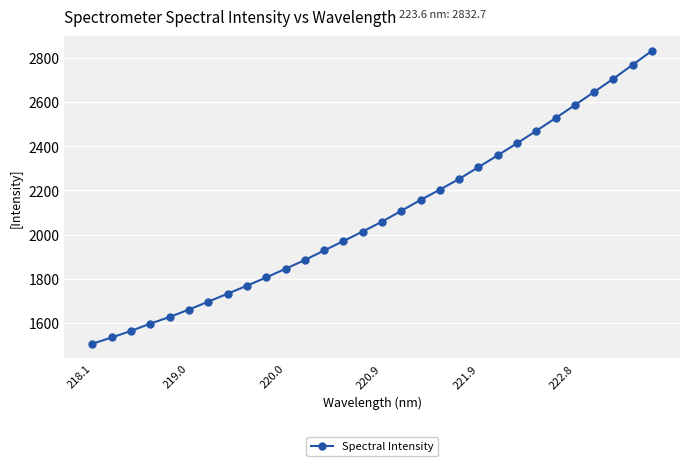

What is the value of the 28th point from the left?

2706.4